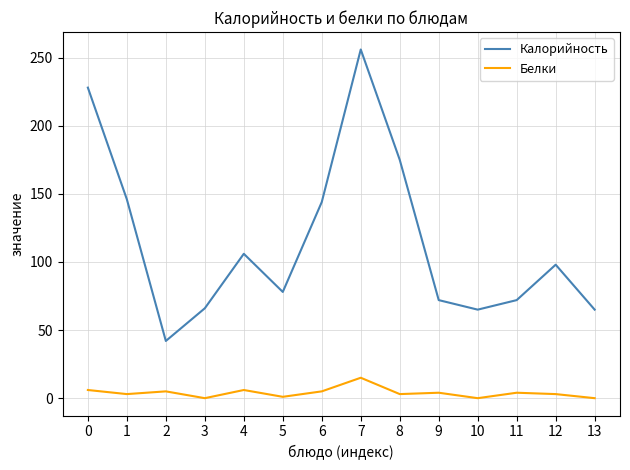

True or false: Белки has more than 0 interior local peaks.

True